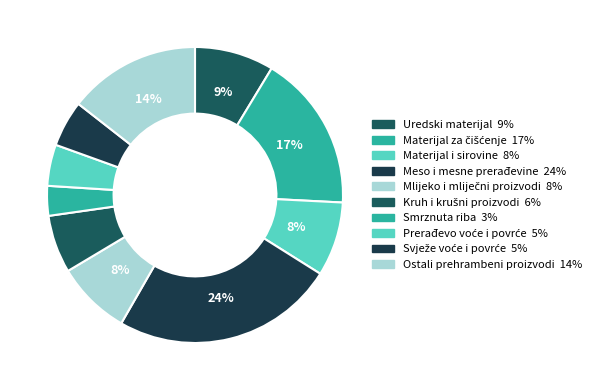

How many segments does this pie chart have?

10